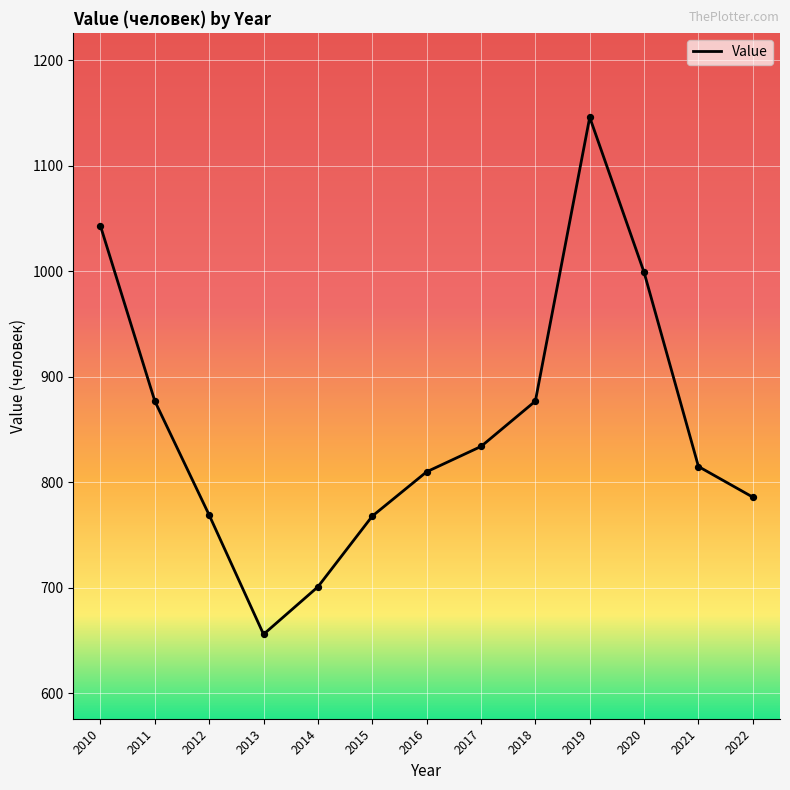

Between 2012 and 2011, which is larger?

2011